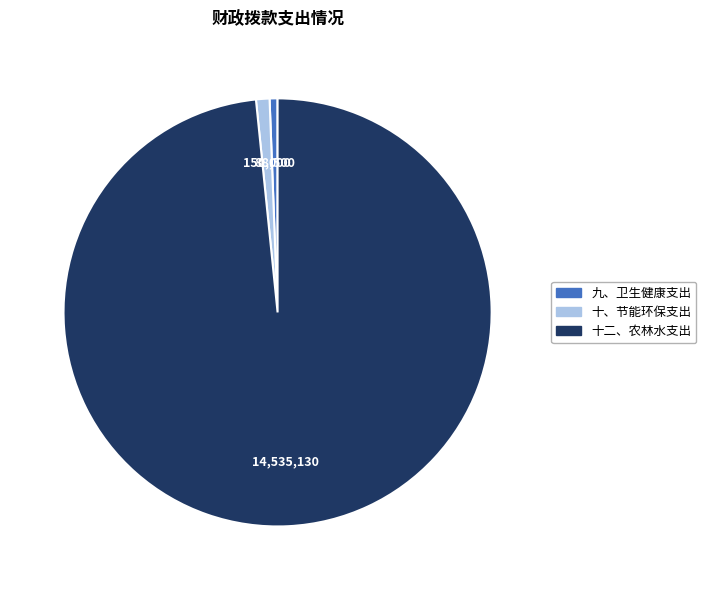

Which slice is the largest?

十二、农林水支出